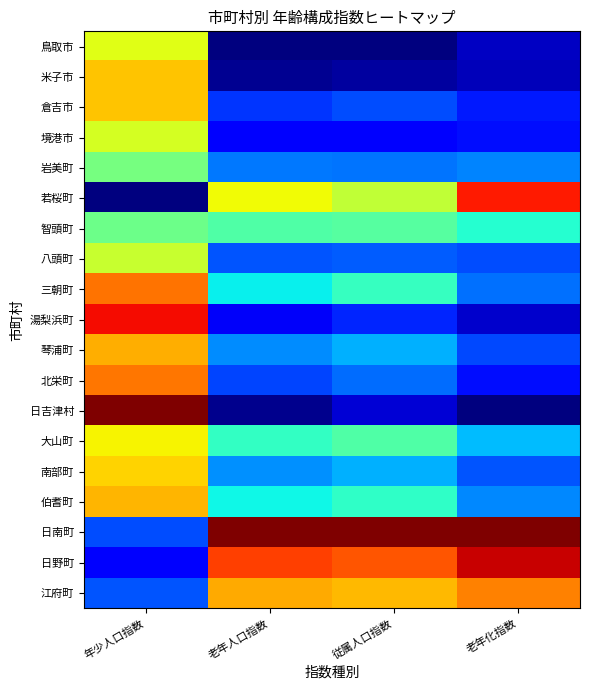

At which category is the sum across all series the highest?

年少人口指数